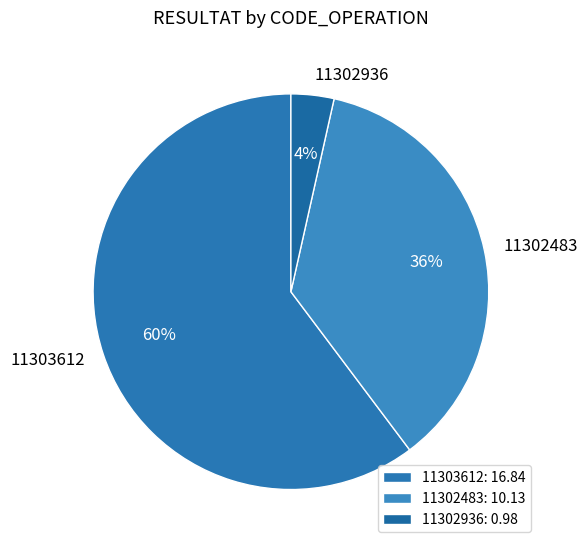

Count the number of slices in the pie.

3